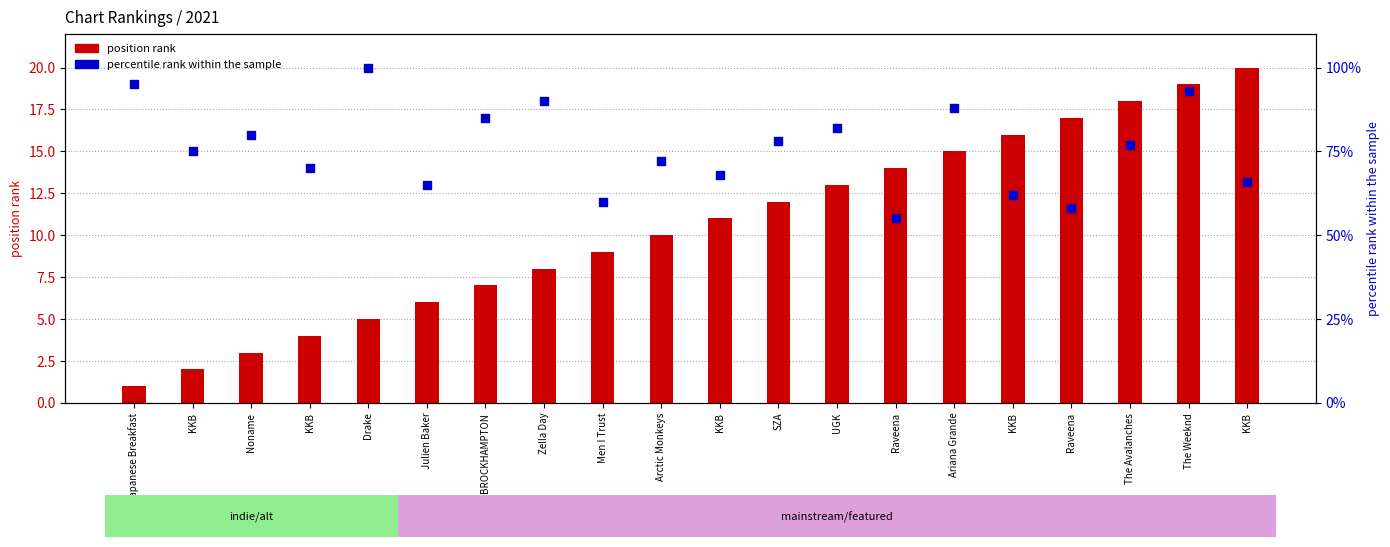

Which series contains the lowest Y value?

position rank